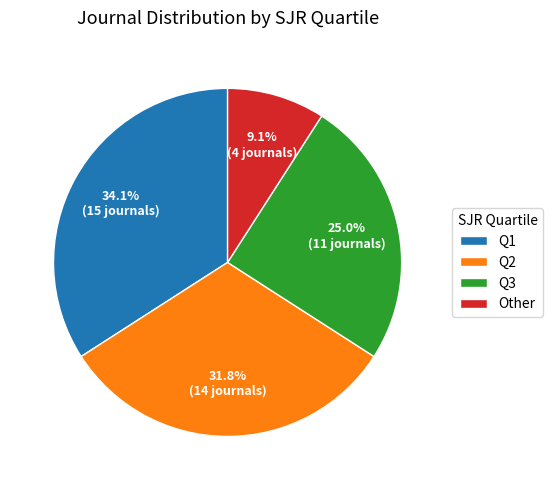

Is there a majority slice in this chart?

No